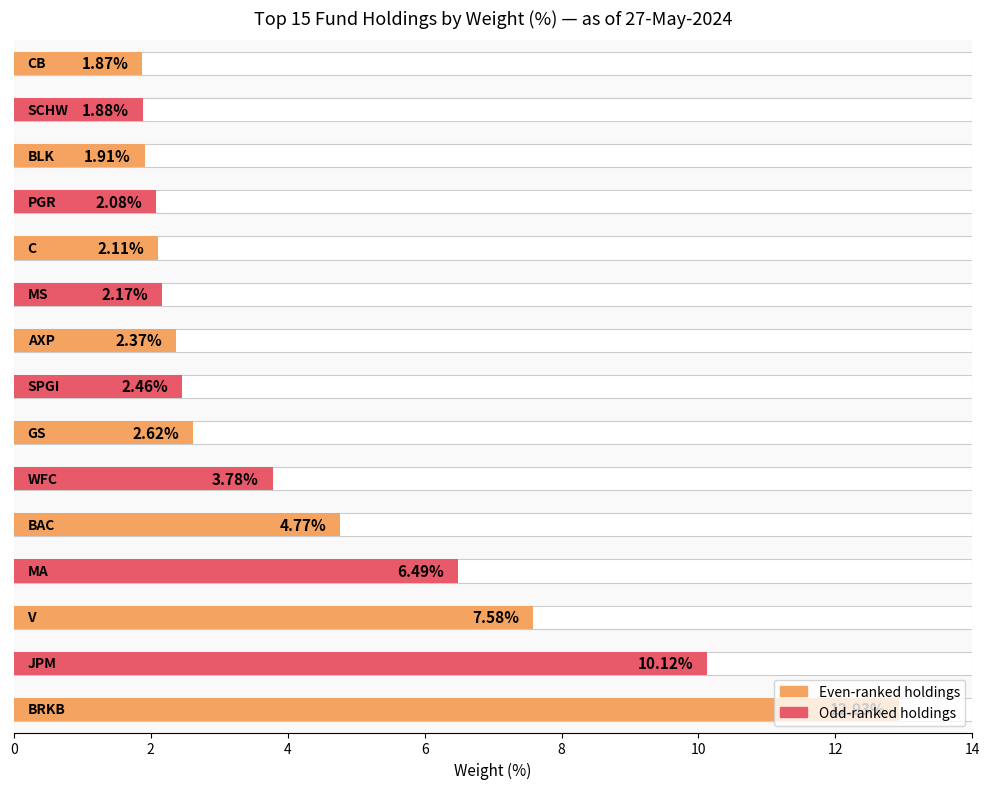

What is the ratio of the value at C to the value at PGR?

1.0